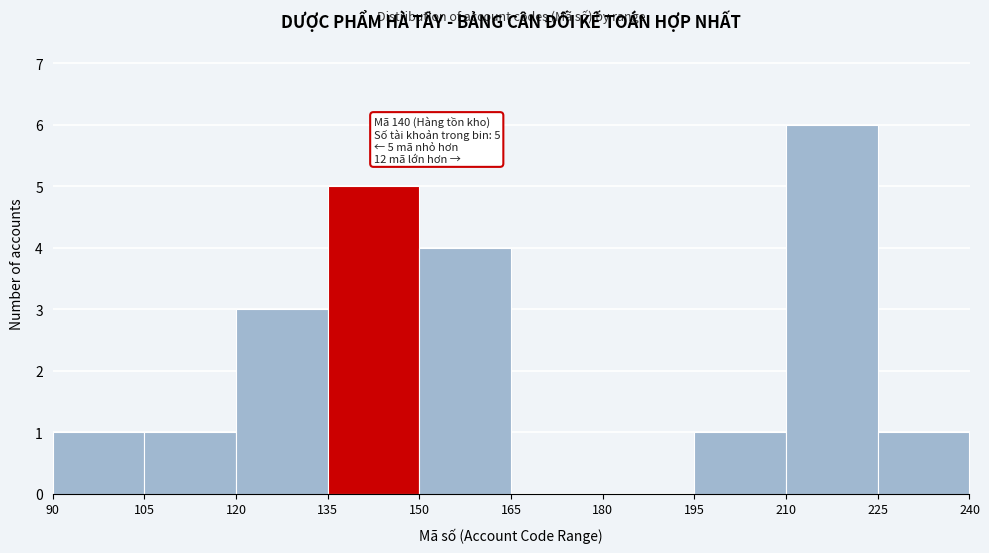

Which range on the x-axis has the tallest bar?

210 to 225